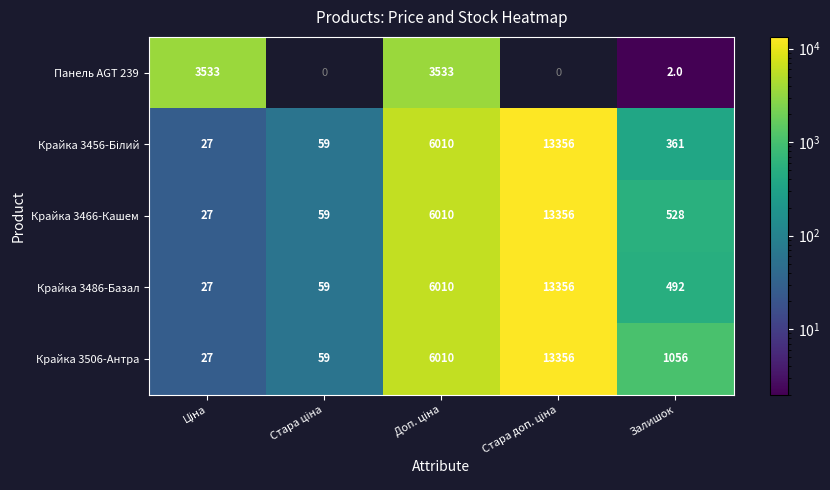

The value of Крайка 3486-Базал at Залишок is 492. True or false?

True